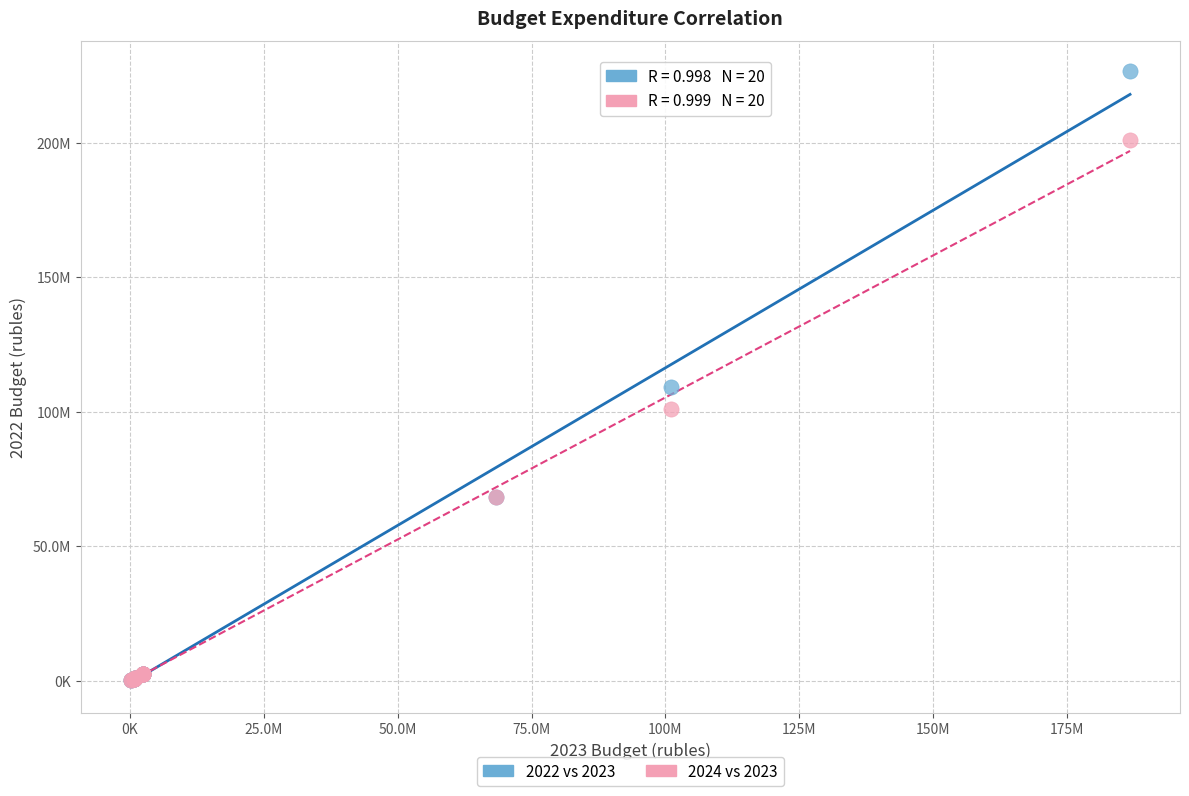

Which series reaches the maximum Y coordinate?

2022 vs 2023